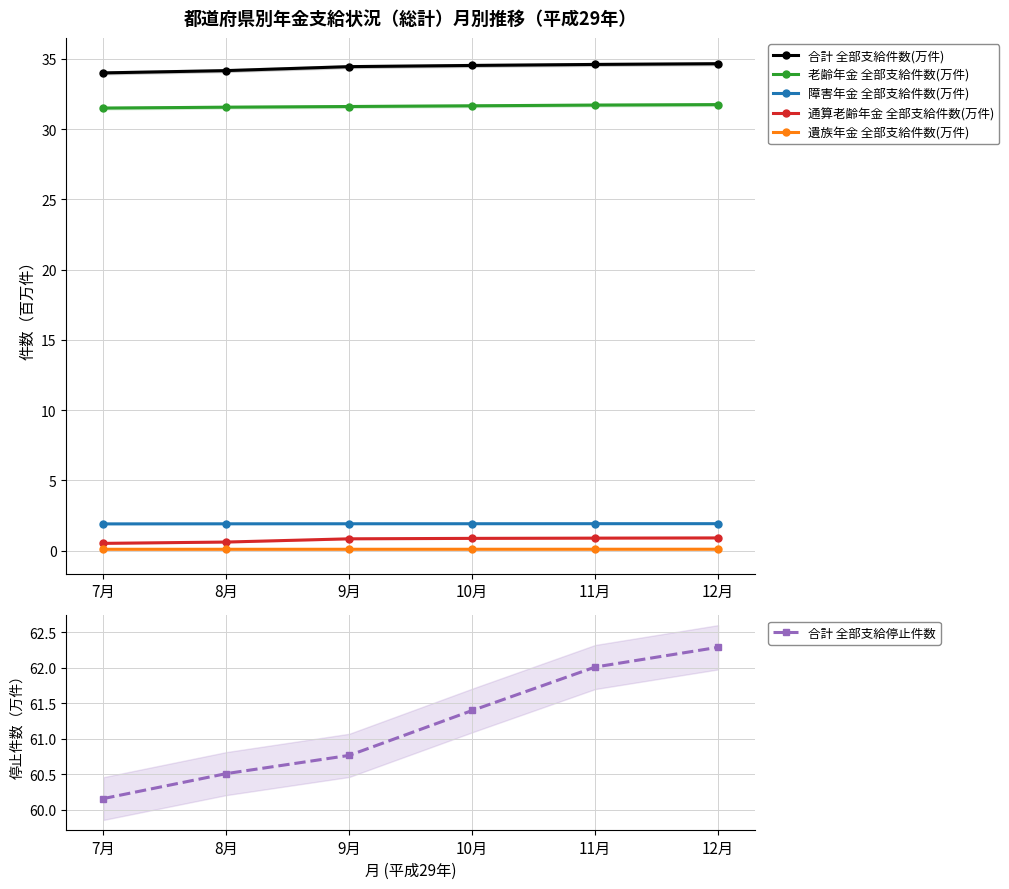

List the series in order of their peak value, lowest first.

遺族年金 全部支給件数(万件), 通算老齢年金 全部支給件数(万件), 障害年金 全部支給件数(万件), 老齢年金 全部支給件数(万件), 合計 全部支給件数(万件), 合計 全部支給停止件数